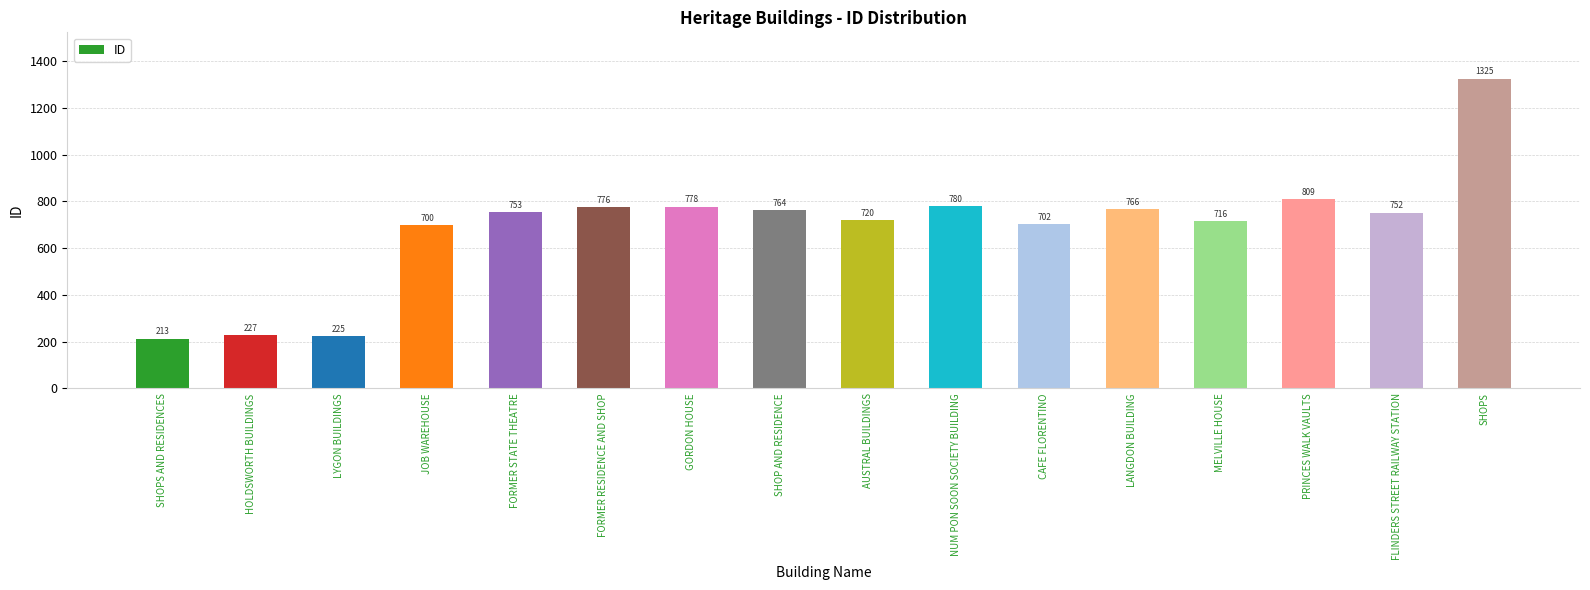

What is the ratio of the value at FORMER STATE THEATRE to the value at LYGON BUILDINGS?

3.3